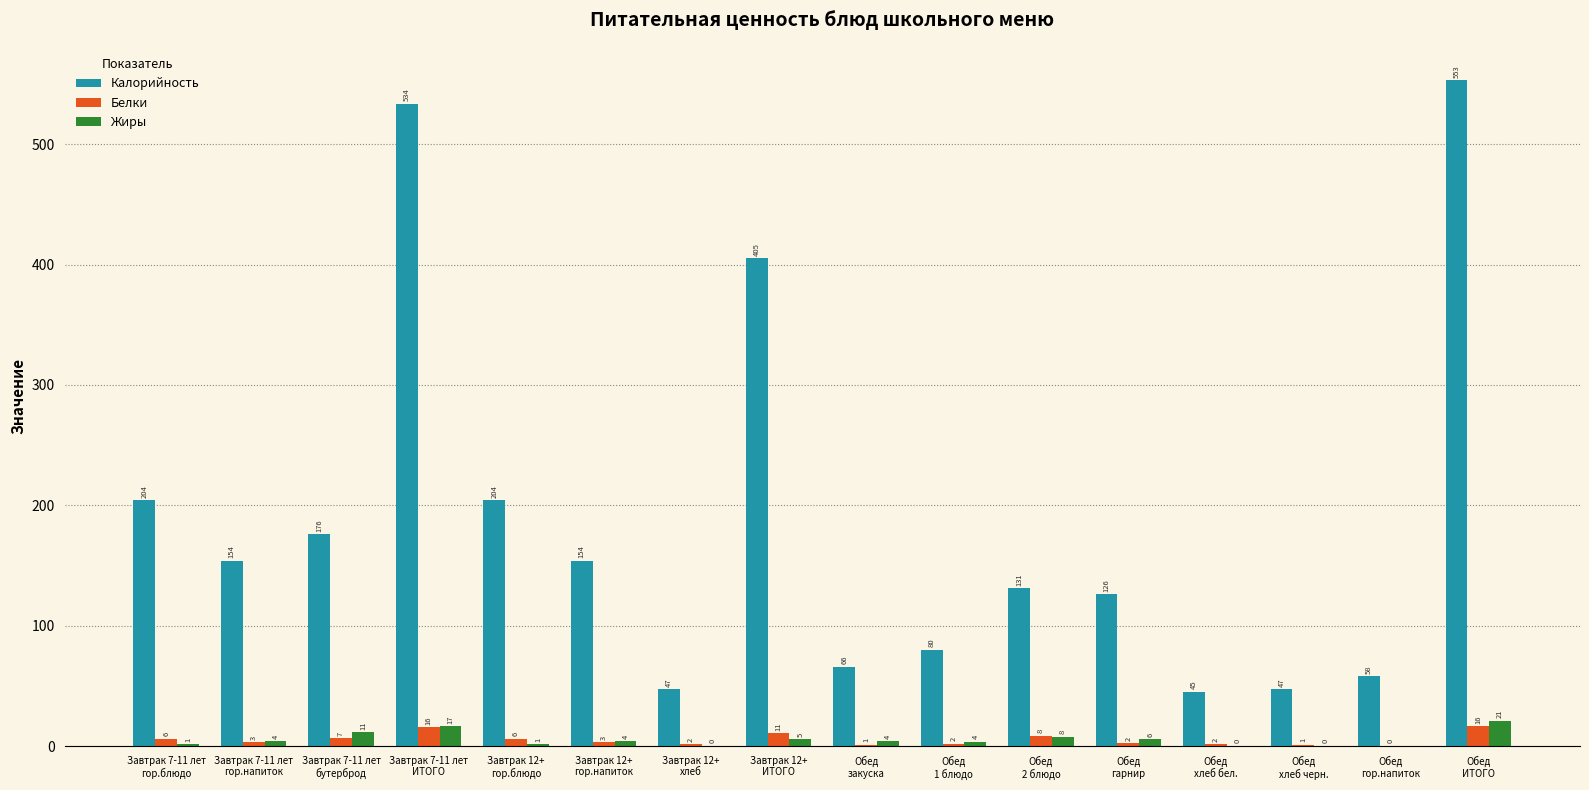

What is the highest value of the Жиры series?

21.0